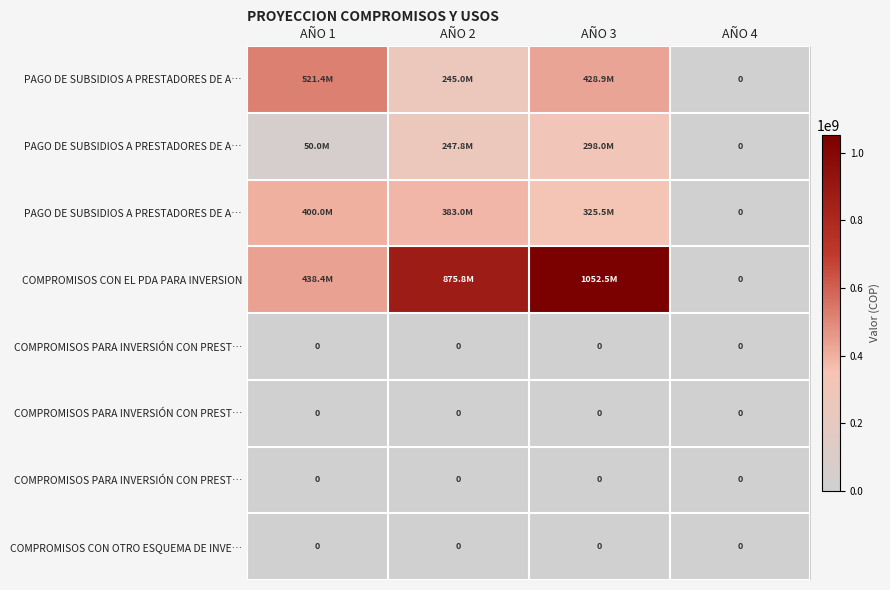

At which category is the sum across all series the highest?

AÑO 3